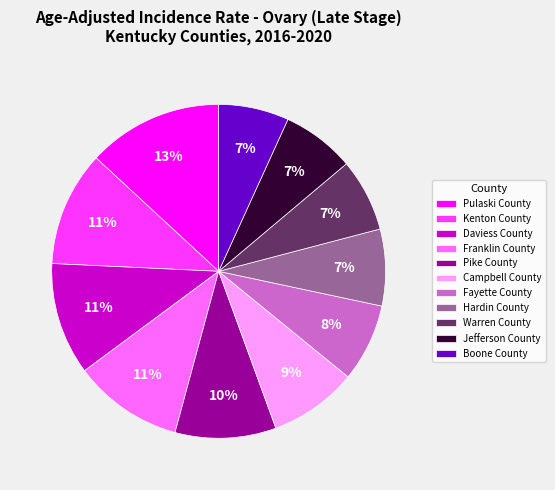

Combined, do Jefferson County and Franklin County account for over 50%?

No